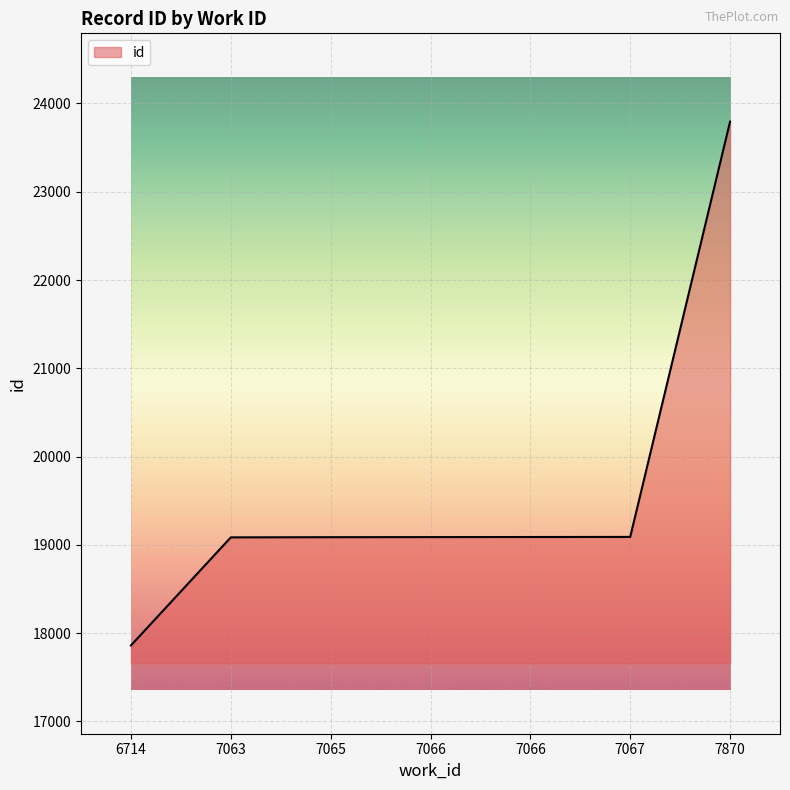

How many lines are shown in the chart?

1